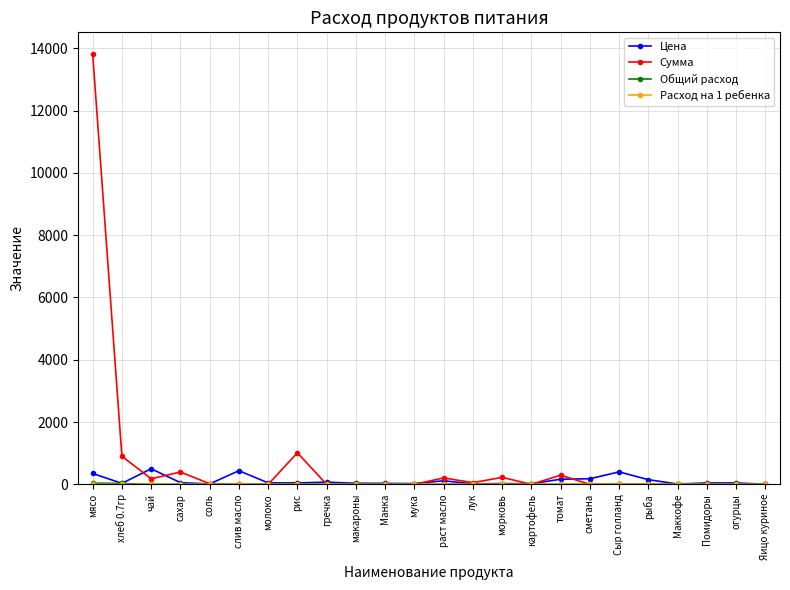

What is the total value across all series at Манка?

32.0